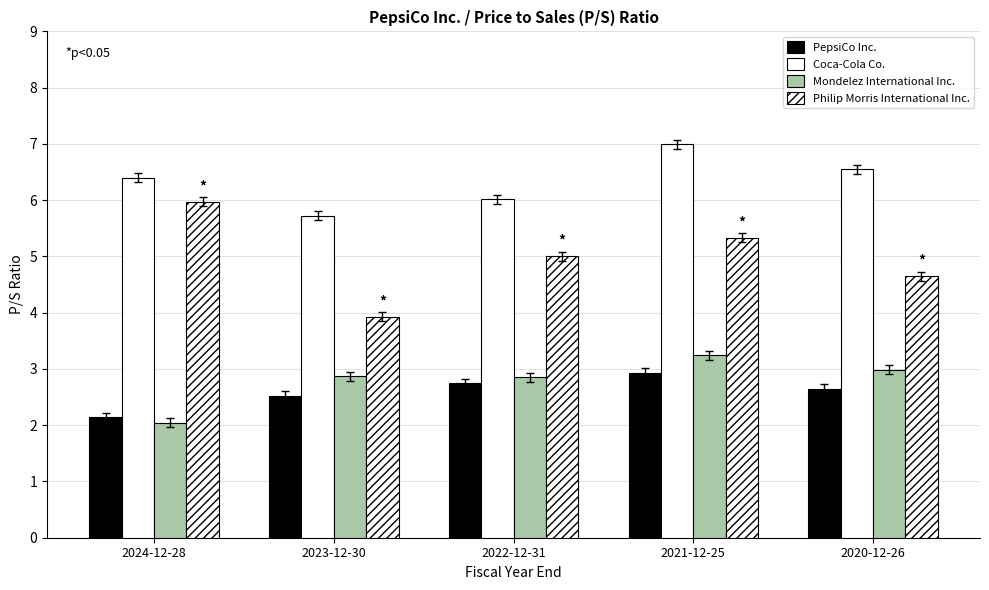

Read the Mondelez International Inc. value at 2024-12-28.

2.0